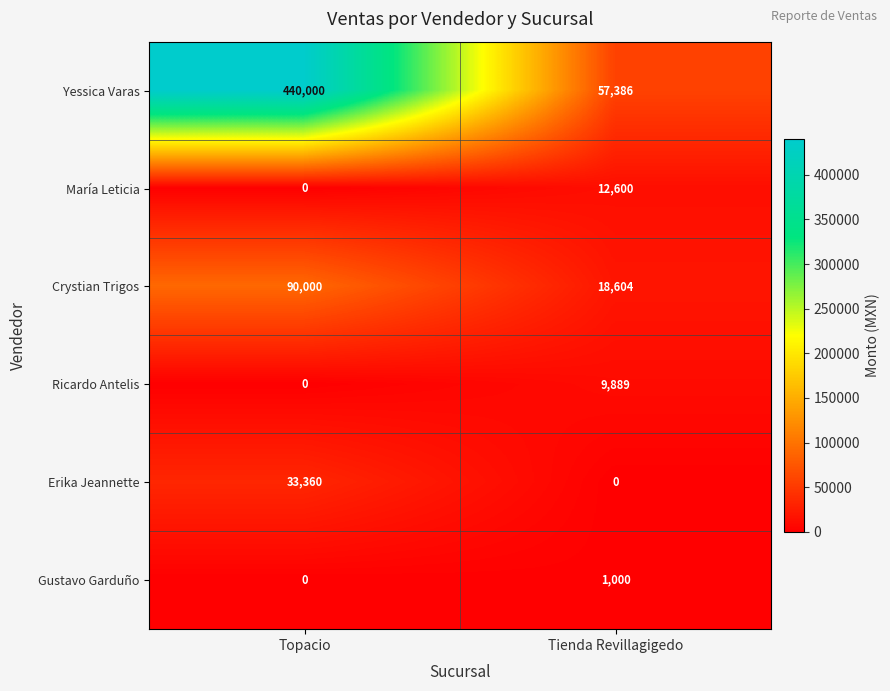

The value of Erika Jeannette at Topacio is 33360. True or false?

True